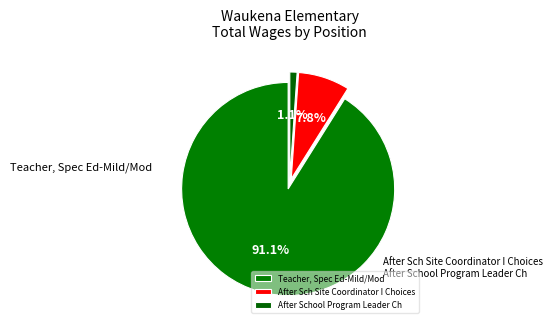

To the nearest percent, what is the average slice percentage?

33%